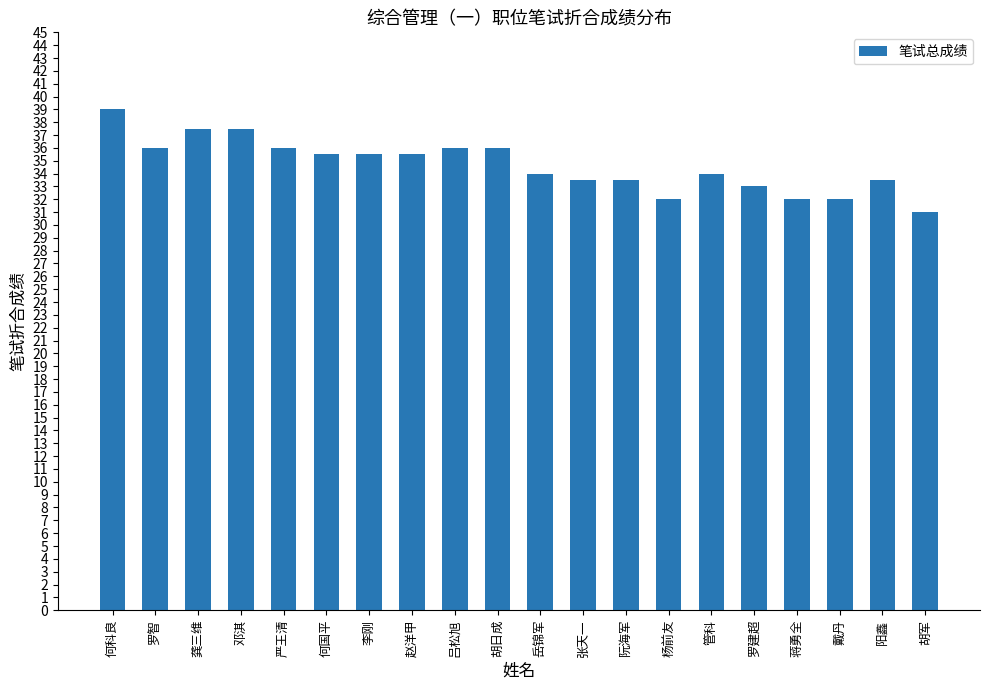

What is the ratio of the value at 戴丹 to the value at 何国平?

0.9